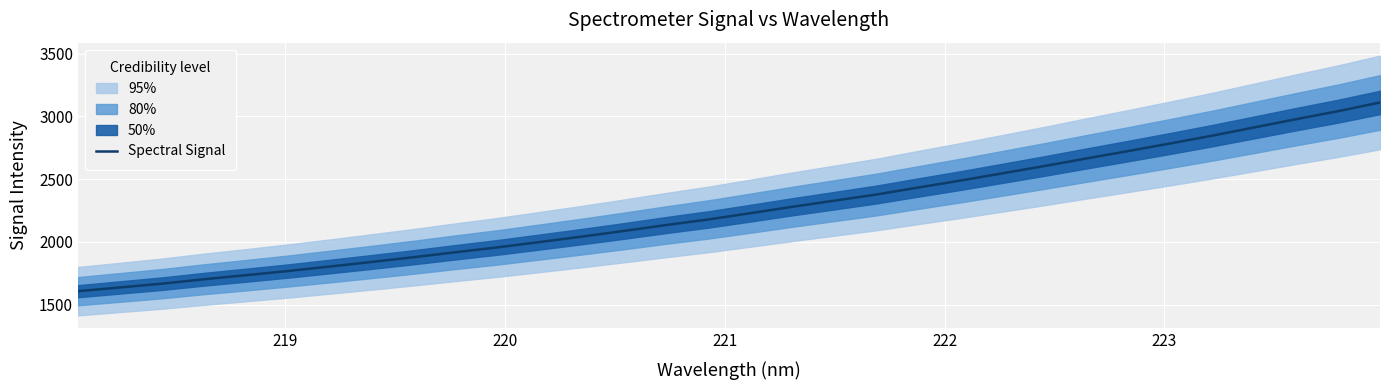

What is the sum of all values?

72295.1